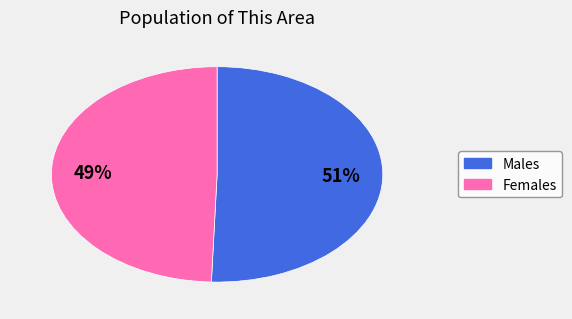

Count the number of slices in the pie.

2